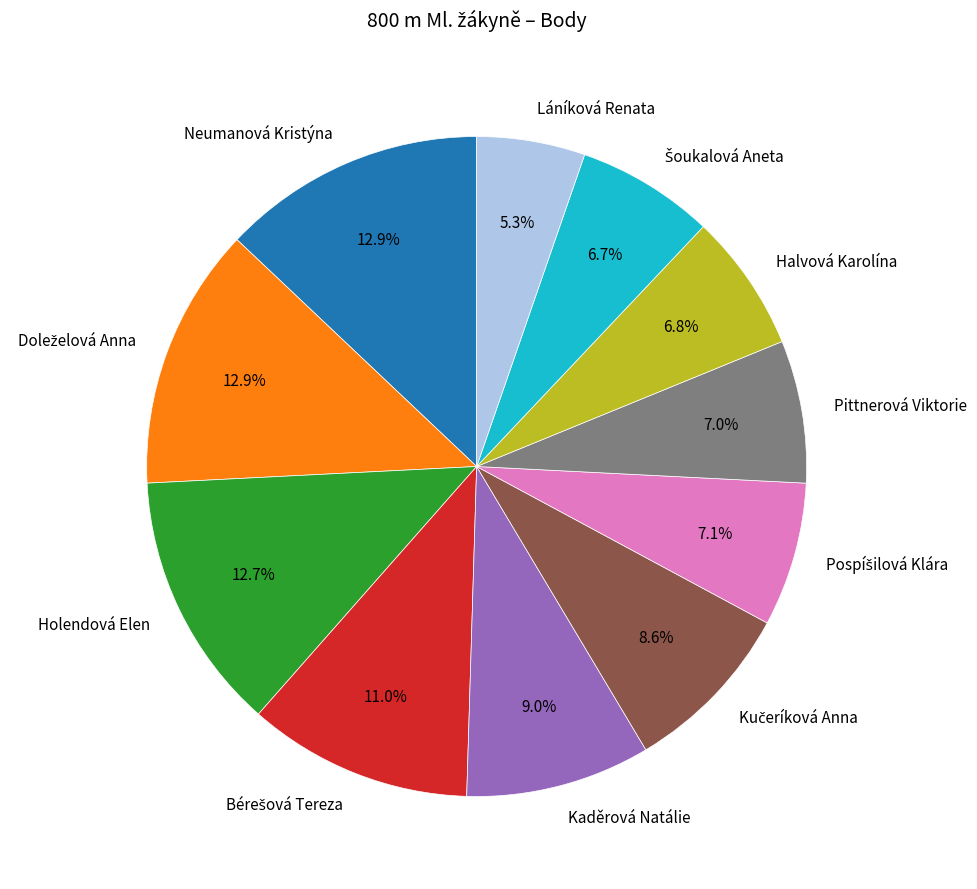

To the nearest percent, what portion does Halvová Karolína represent?

7%